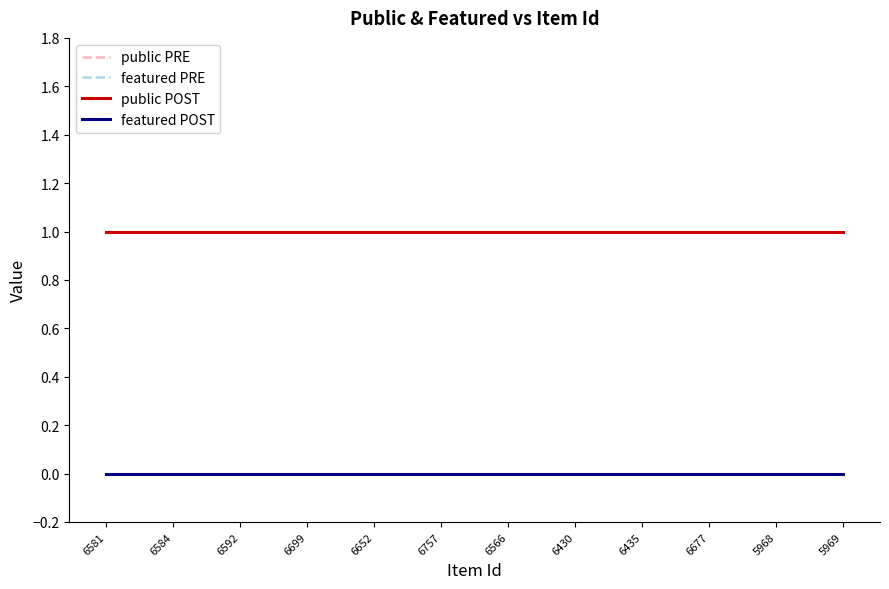

What is the greatest value displayed?

1